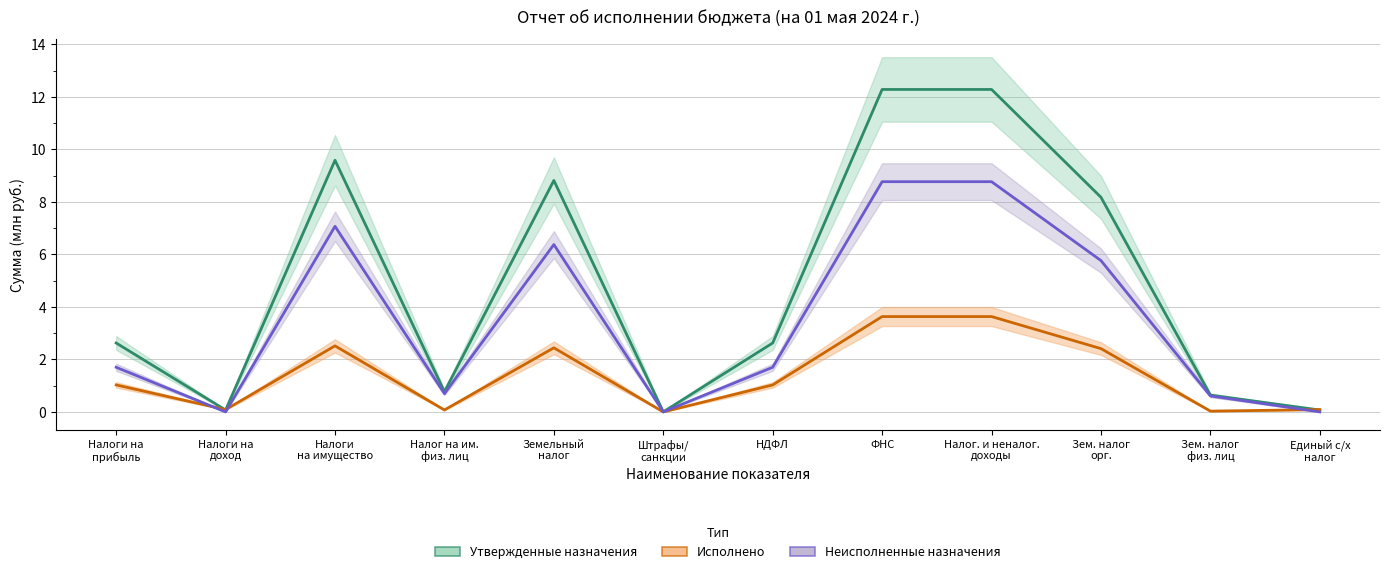

Which category has the highest value in the Неисполненные назначения series?

ФНС